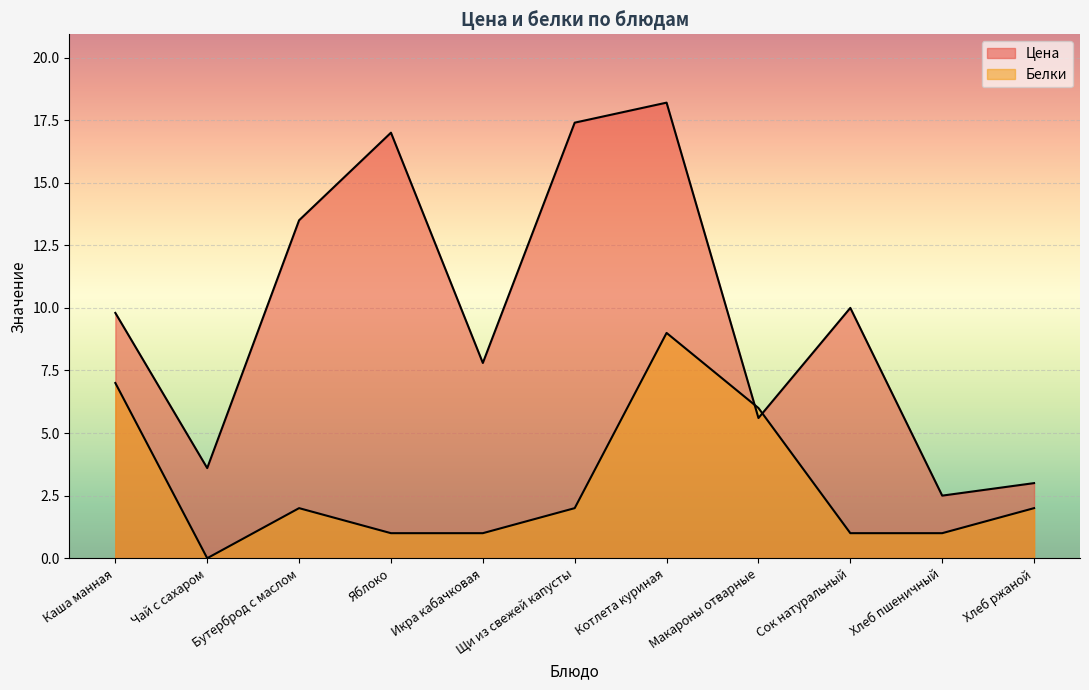

What is the average value of the Белки series?

2.9